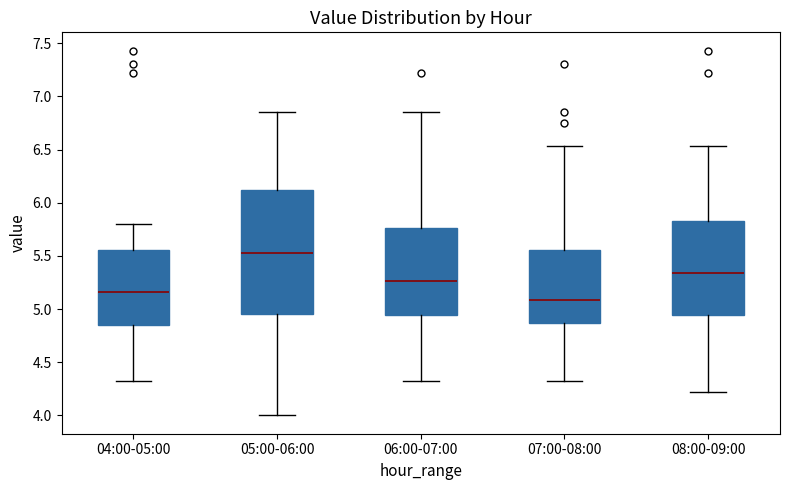

Reading left to right, transcribe this box plot: for each box, give where its median line is, the range the box spans, and where its two whiskers end, as read against the y-axis. The values are not printed on the chart, so give them approximately, as read against the axis.

04:00-05:00: median 5.15, box 4.85 to 5.55, whiskers 4.30 to 5.80
05:00-06:00: median 5.55, box 4.95 to 6.10, whiskers 4.00 to 6.85
06:00-07:00: median 5.25, box 4.95 to 5.75, whiskers 4.30 to 6.85
07:00-08:00: median 5.10, box 4.85 to 5.55, whiskers 4.30 to 6.55
08:00-09:00: median 5.35, box 4.95 to 5.85, whiskers 4.20 to 6.55